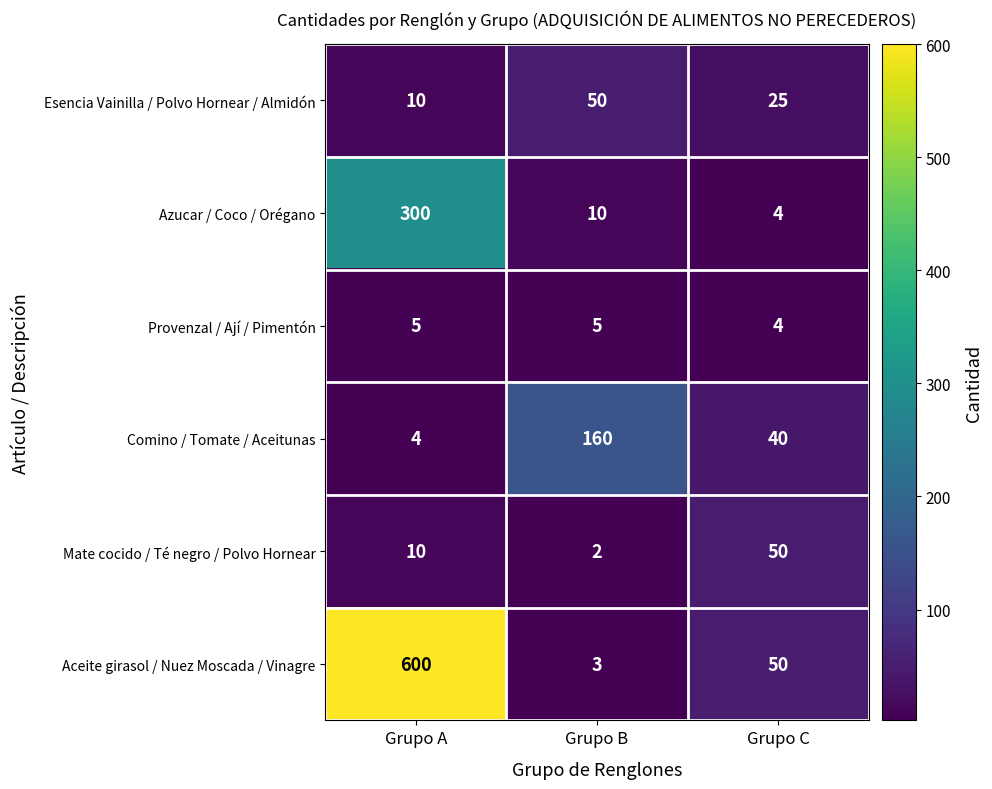

Reading right to left, extract all data points from this chart.

Esencia Vainilla / Polvo Hornear / Almidón: Grupo C=25	Grupo B=50	Grupo A=10
Azucar / Coco / Orégano: Grupo C=4	Grupo B=10	Grupo A=300
Provenzal / Ají / Pimentón: Grupo C=4	Grupo B=5	Grupo A=5
Comino / Tomate / Aceitunas: Grupo C=40	Grupo B=160	Grupo A=4
Mate cocido / Té negro / Polvo Hornear: Grupo C=50	Grupo B=2	Grupo A=10
Aceite girasol / Nuez Moscada / Vinagre: Grupo C=50	Grupo B=3	Grupo A=600